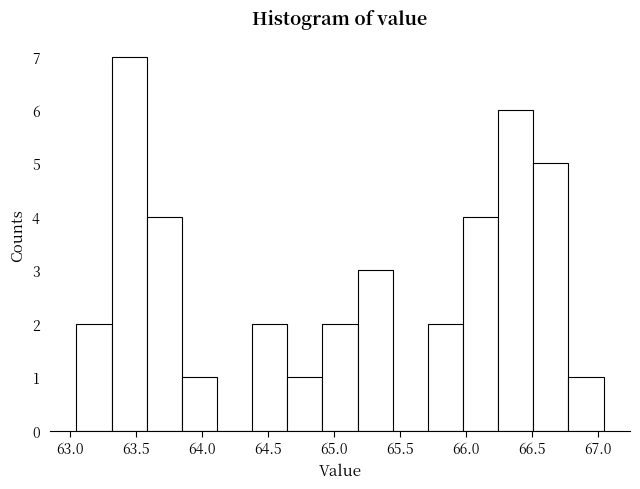

Reading left to right, transcribe this chart: for each bar, give the range it covers on the x-axis and its height. Neither the bar edges nor the heights are printed on the chart, so give them approximately, as read against the axes.

63.05 to 63.30: 2
63.30 to 63.60: 7
63.60 to 63.85: 4
63.85 to 64.10: 1
64.10 to 64.40: 0
64.40 to 64.65: 2
64.65 to 64.90: 1
64.90 to 65.20: 2
65.20 to 65.45: 3
65.45 to 65.70: 0
65.70 to 66.00: 2
66.00 to 66.25: 4
66.25 to 66.50: 6
66.50 to 66.75: 5
66.75 to 67.05: 1